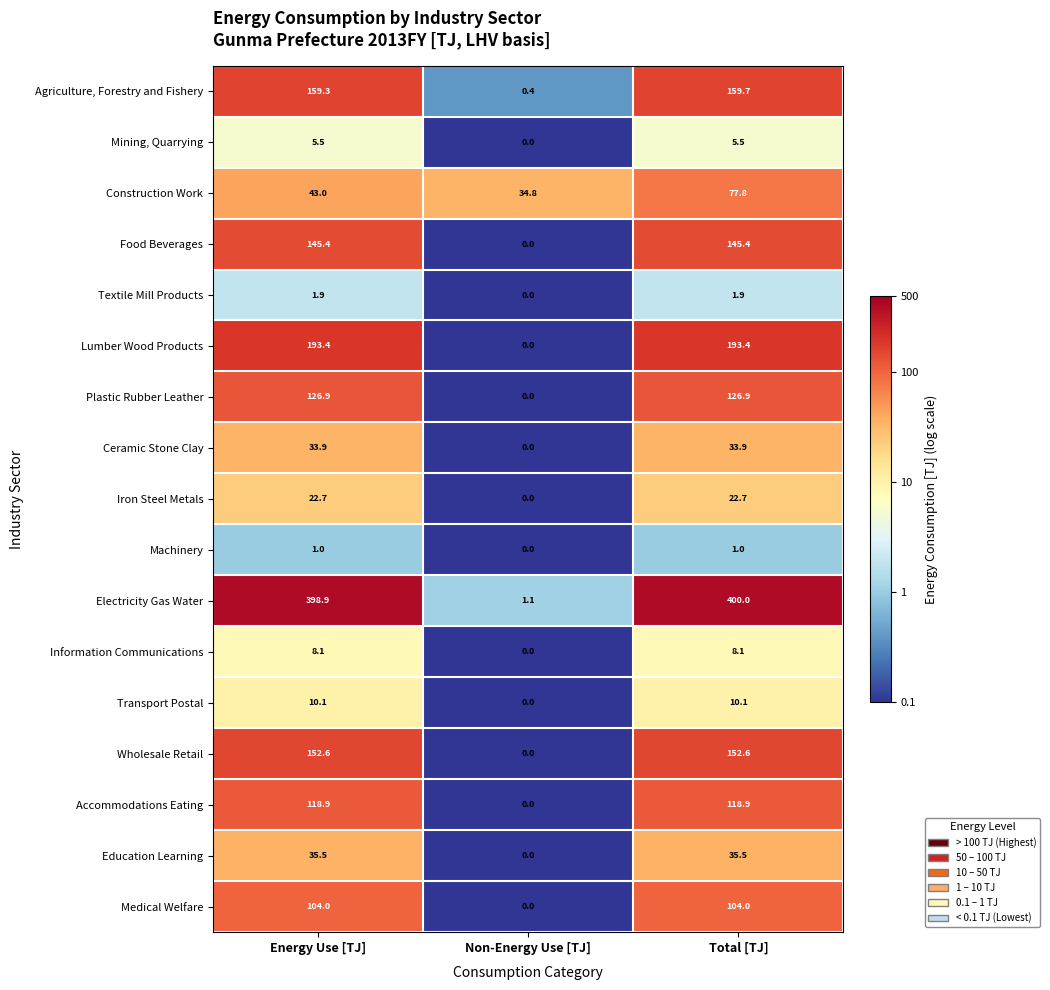

Rank the series by their maximum value, from highest to lowest.

Electricity Gas Water, Lumber Wood Products, Agriculture, Forestry and Fishery, Wholesale Retail, Food Beverages, Plastic Rubber Leather, Accommodations Eating, Medical Welfare, Construction Work, Education Learning, Ceramic Stone Clay, Iron Steel Metals, Transport Postal, Information Communications, Mining, Quarrying, Textile Mill Products, Machinery